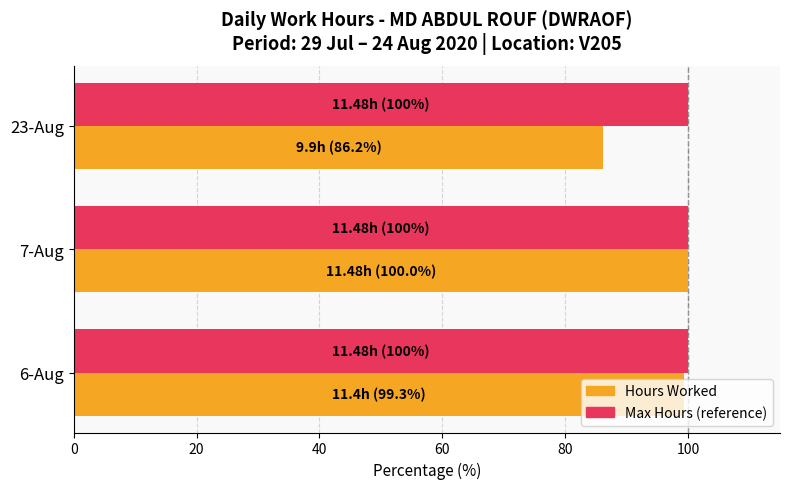

Which series has the widest spread of values?

Hours Worked